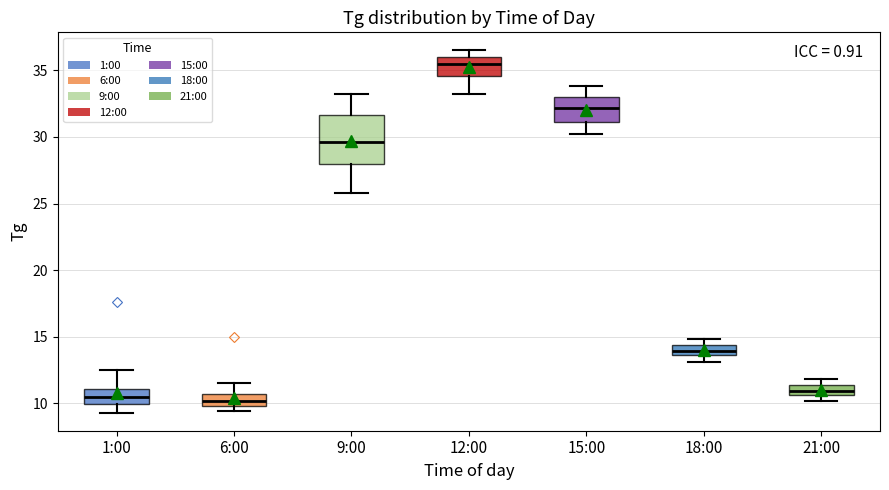

Comparing the boxes themselves (not the whiskers), which one is the tallest?

9:00